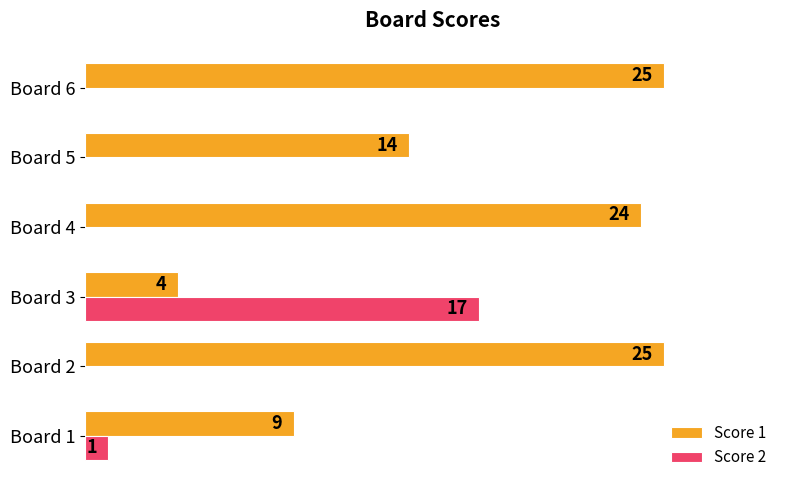

Is the value of Score 2 at Board 3 greater than the value of Score 1 at Board 2?

No